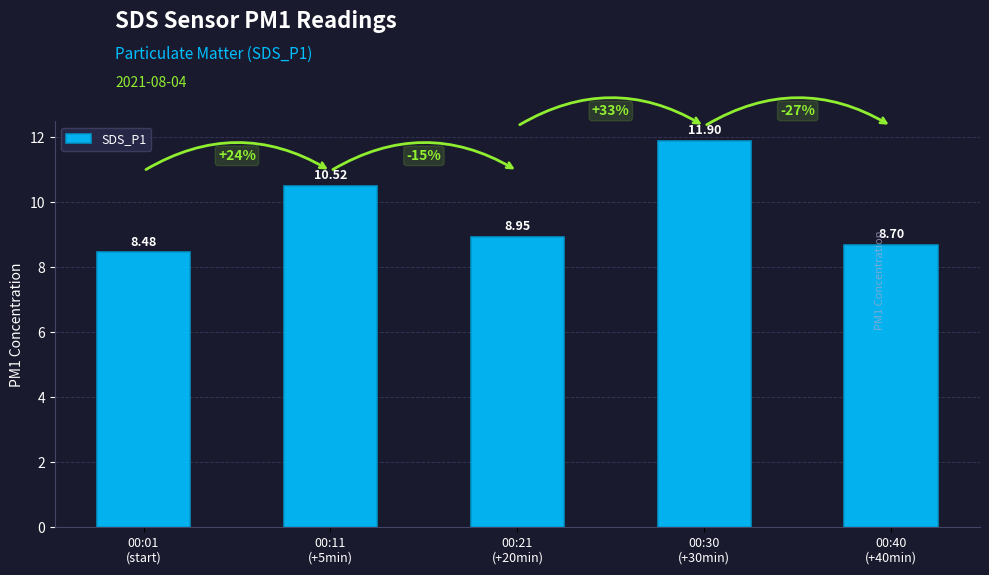

List the labels in order of value, smallest first.

00:01
(start), 00:40
(+40min), 00:21
(+20min), 00:11
(+5min), 00:30
(+30min)